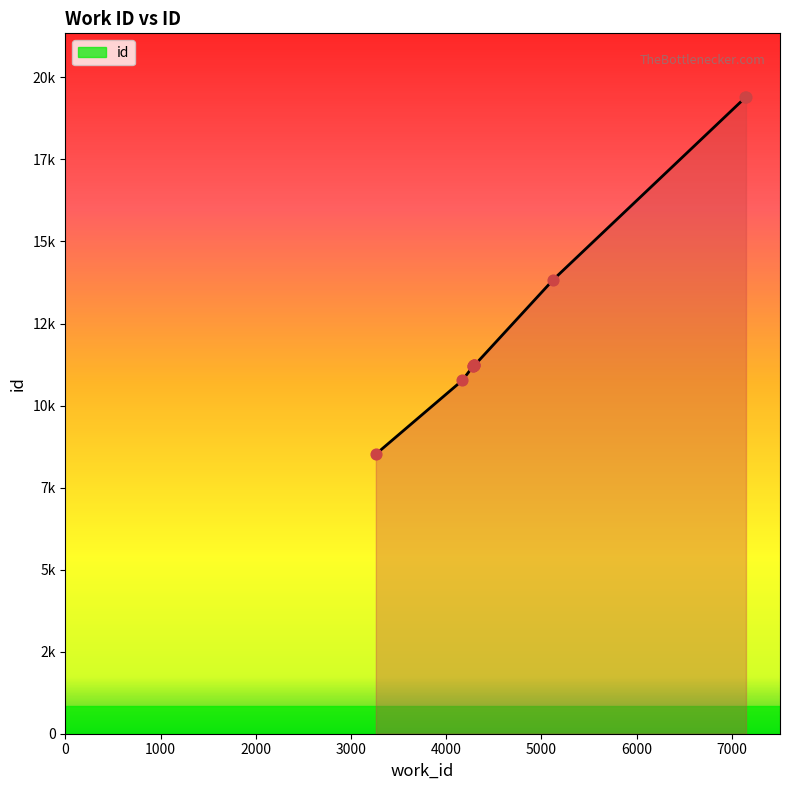

What is the change in value from 3261 to 4297?

+2707